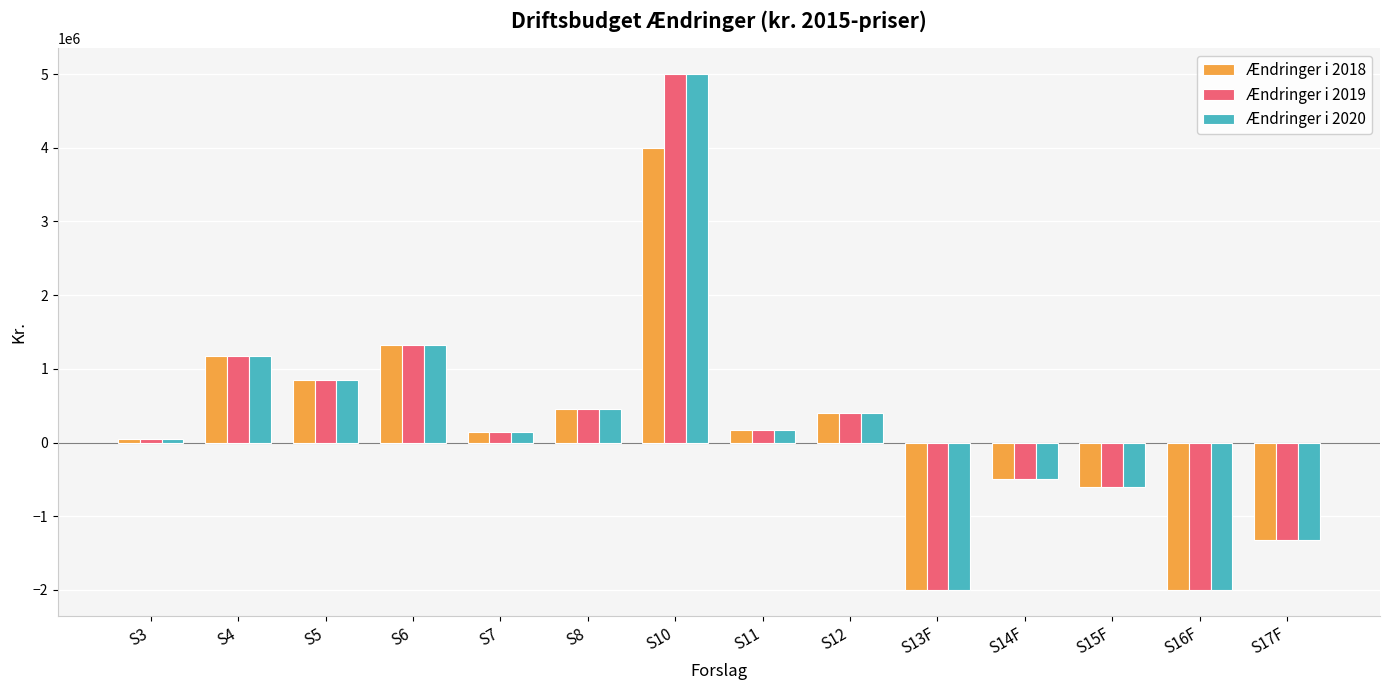

True or false: Ændringer i 2018 has a value of 685839 at S12.

False